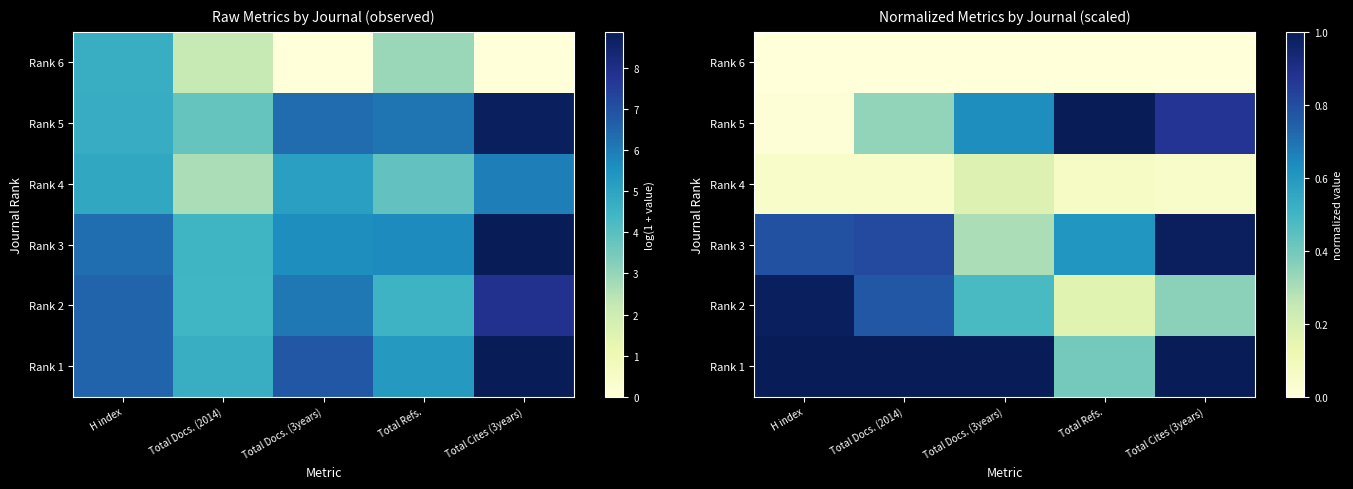

At which category is the sum across all series the highest?

Total Cites (3years)